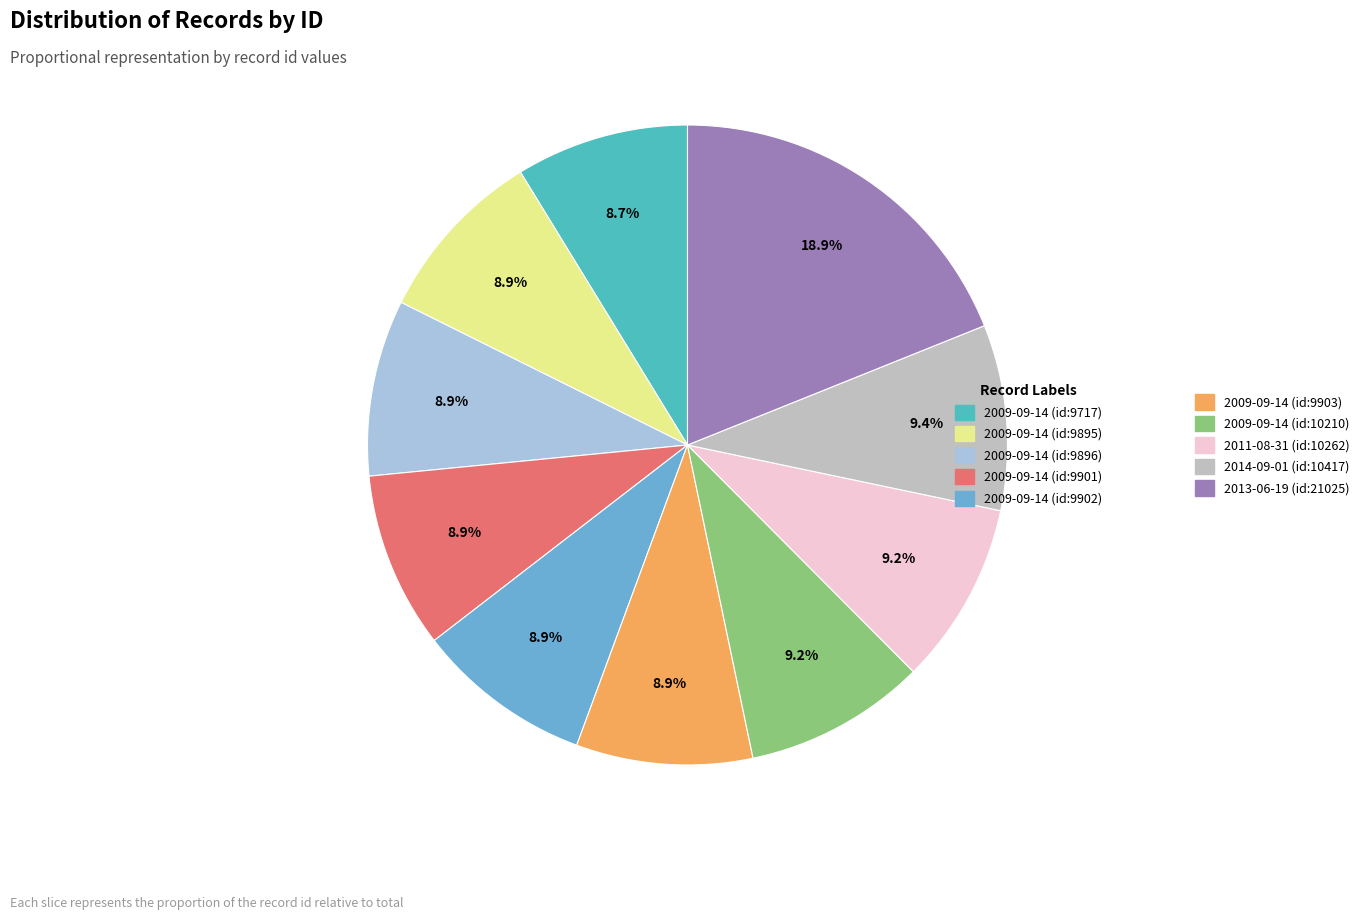

Does any single category account for the majority?

No